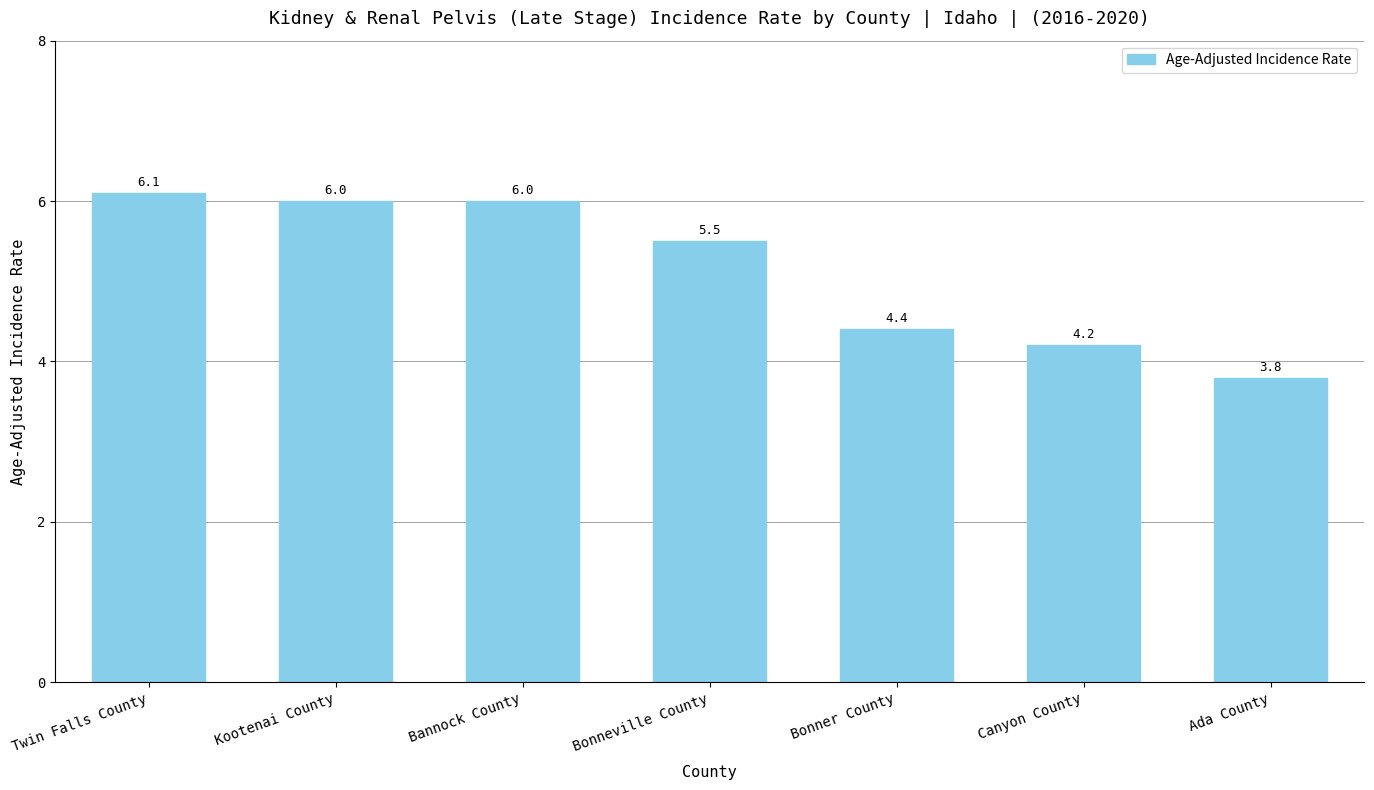

What is the label of the 1st bar from the left?

Twin Falls County